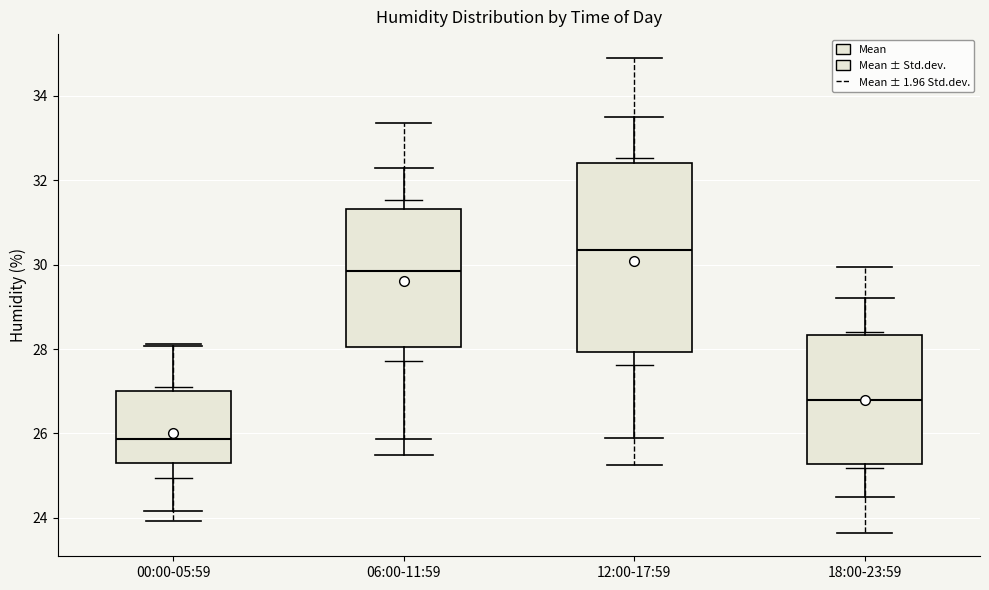

Which box's median line is the highest?

12:00-17:59